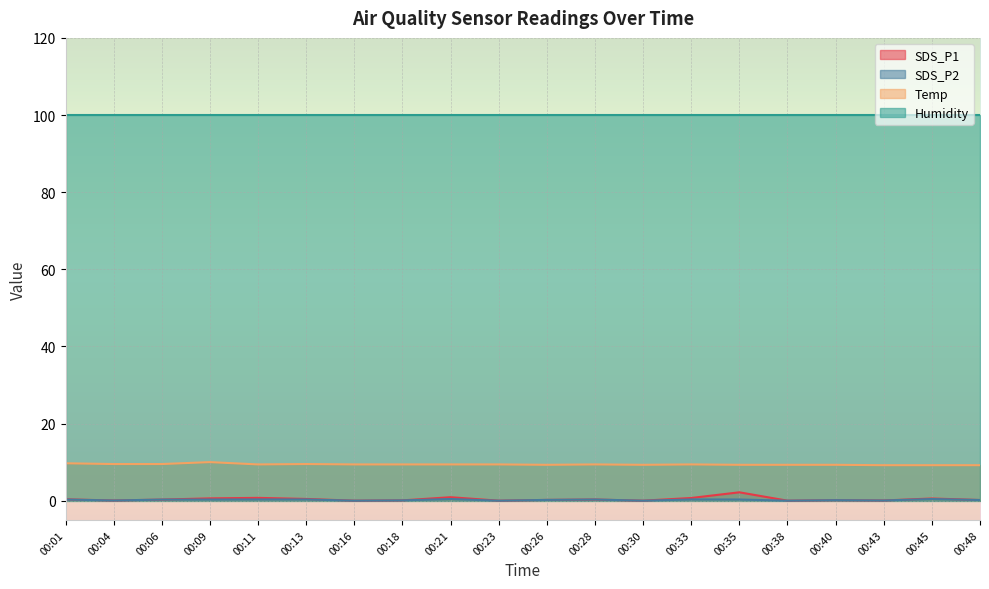

What is the maximum value for SDS_P1?

2.2